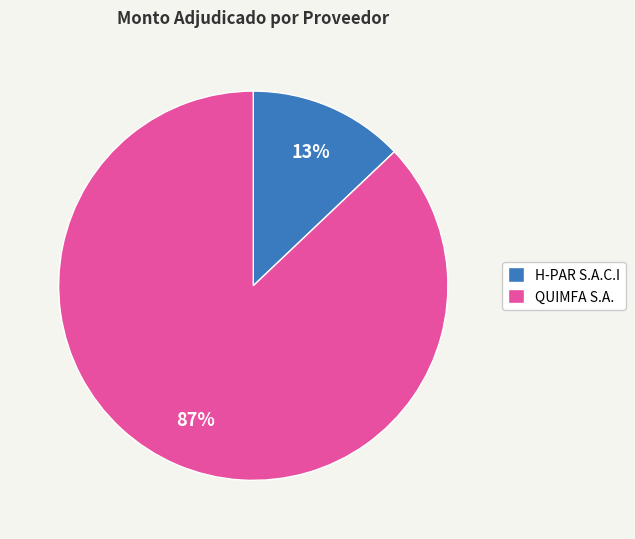

Combined, do H-PAR S.A.C.I and QUIMFA S.A. account for over 50%?

Yes